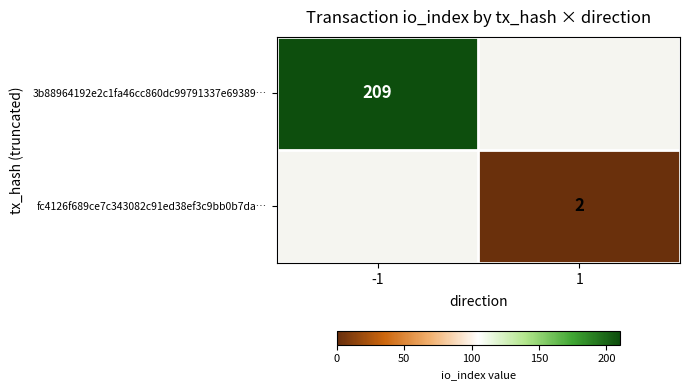

The value of 3b88964192e2c1fa46cc860dc99791337e69389… at -1 is 209. True or false?

True